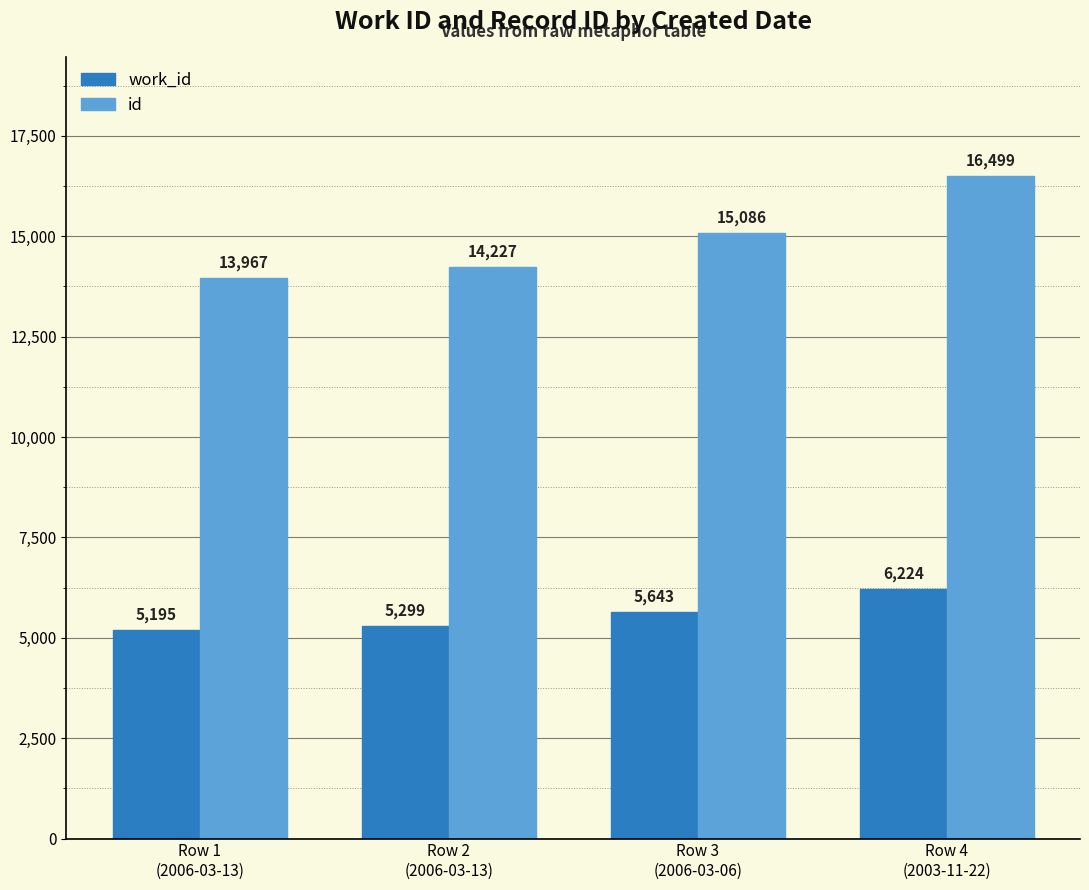

What is the lowest value of the work_id series?

5195